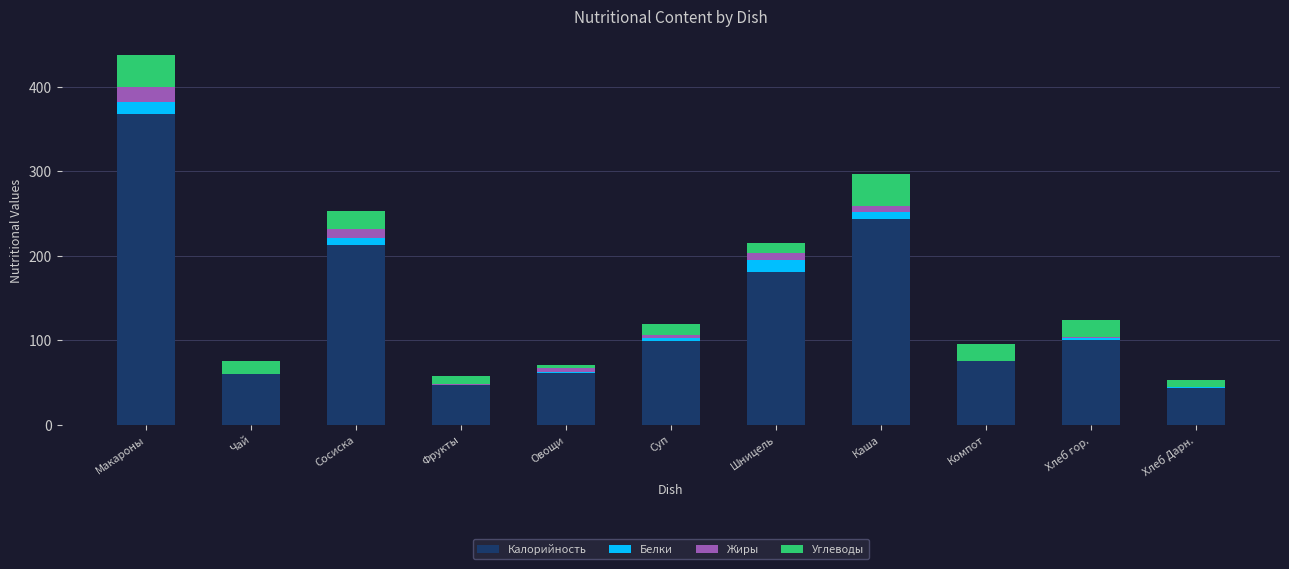

At which category is the sum across all series the highest?

Макароны